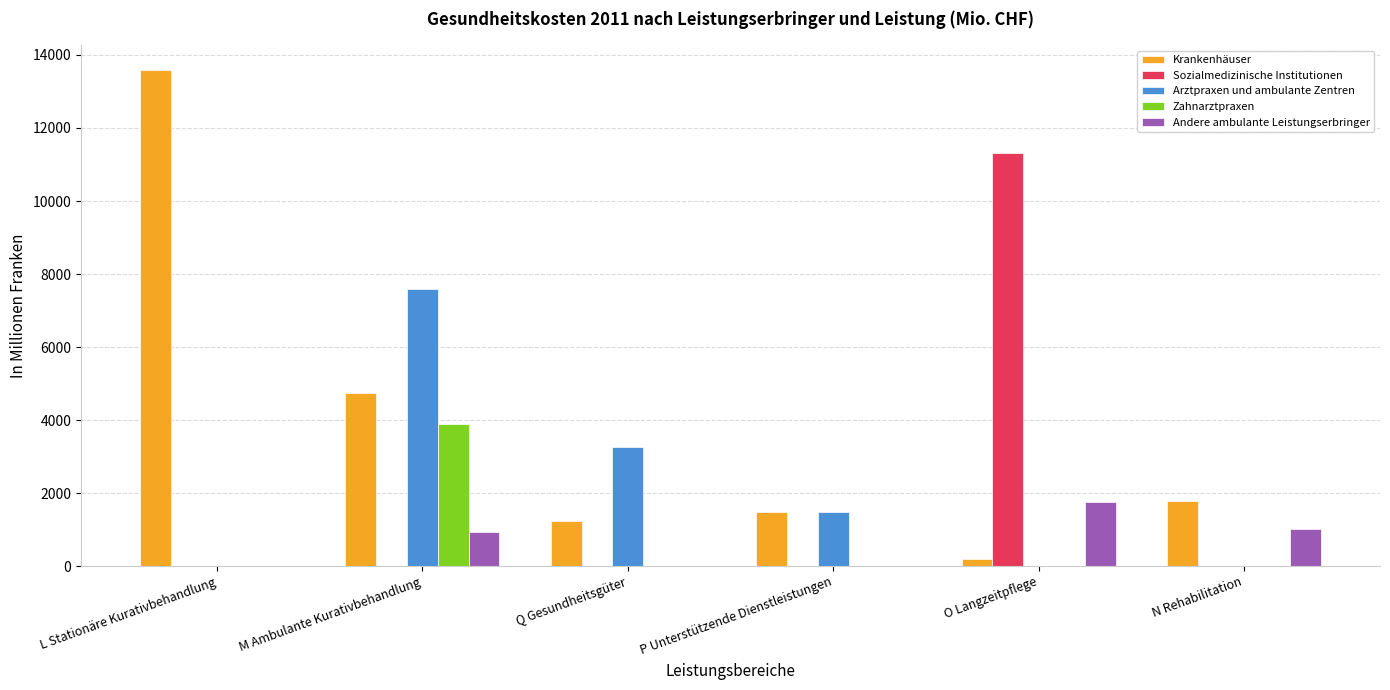

What is the maximum value for Zahnarztpraxen?

3894.6